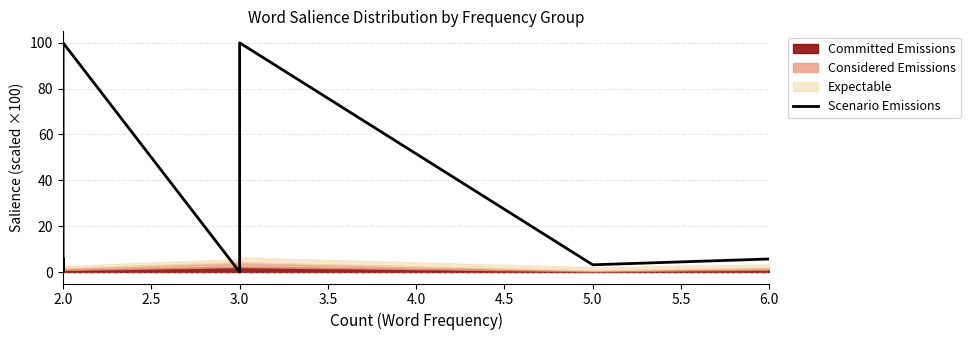

Which label corresponds to the smallest value in the chart?

2.0